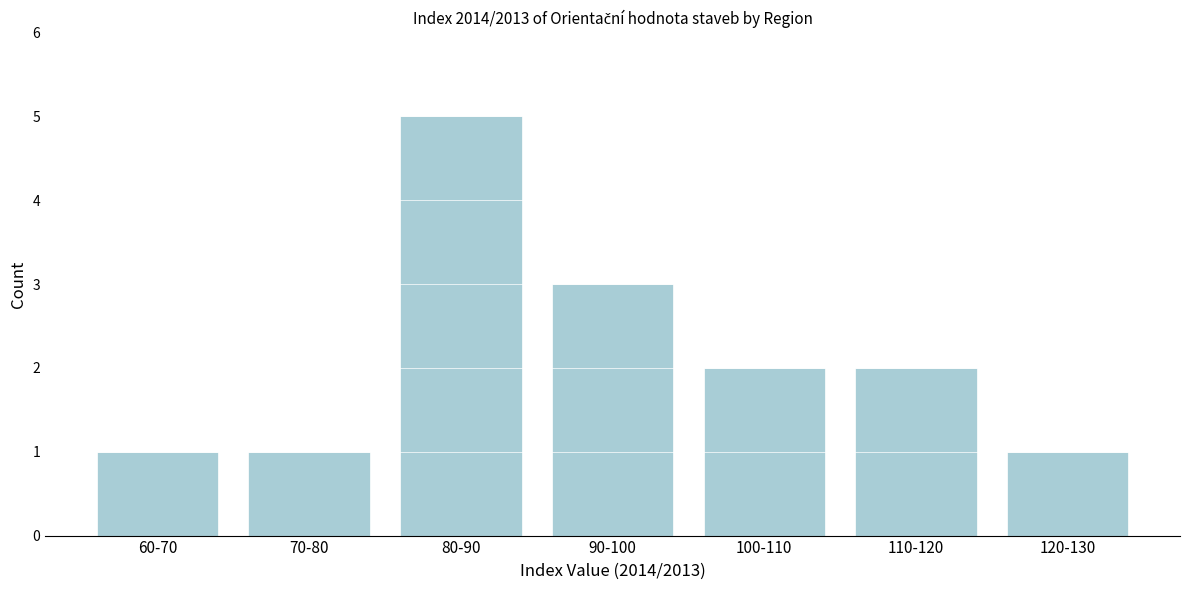

Reading right to left, extract all data points from this chart.

1	2	2	3	5	1	1